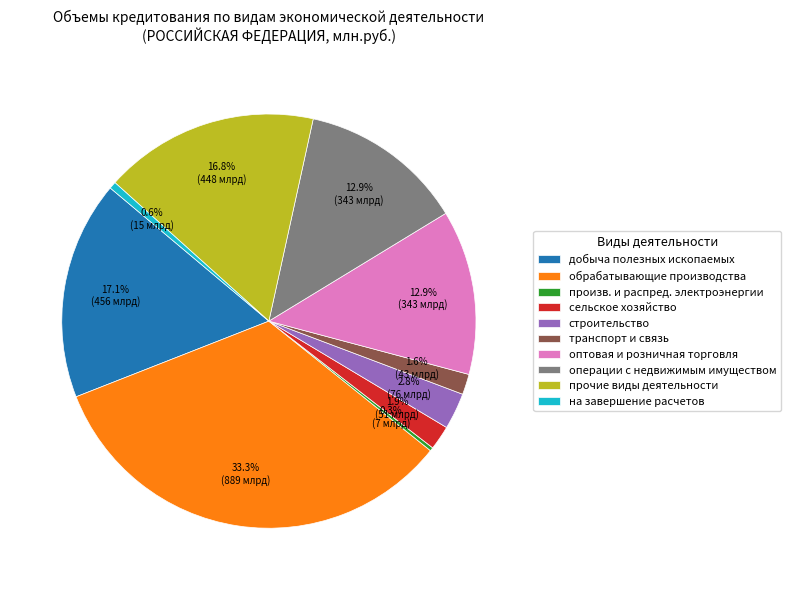

Do прочие виды деятельности and транспорт и связь together represent more than half of the pie?

No